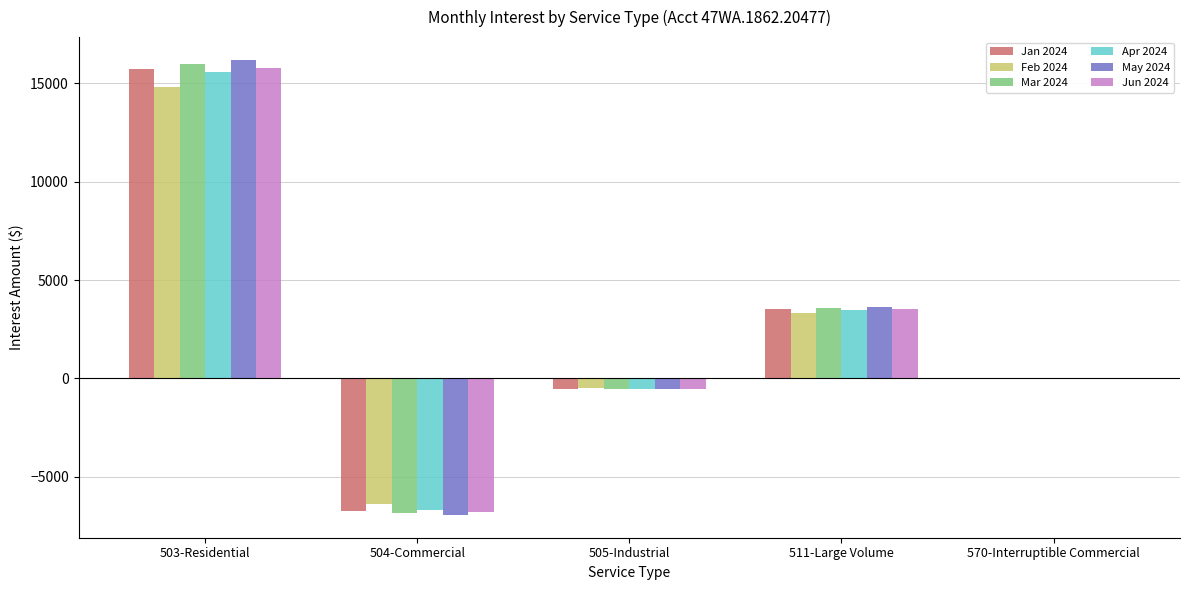

Is the value of Jun 2024 at 504-Commercial greater than the value of Apr 2024 at 505-Industrial?

No